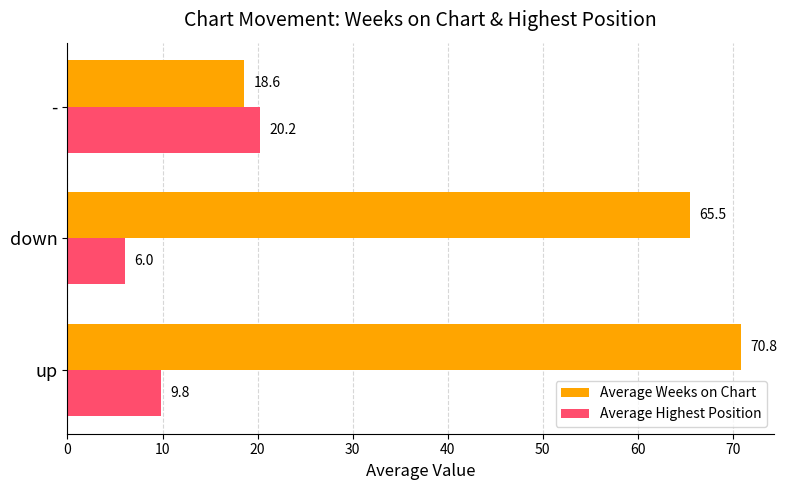

What is the minimum value shown in the chart?

6.0